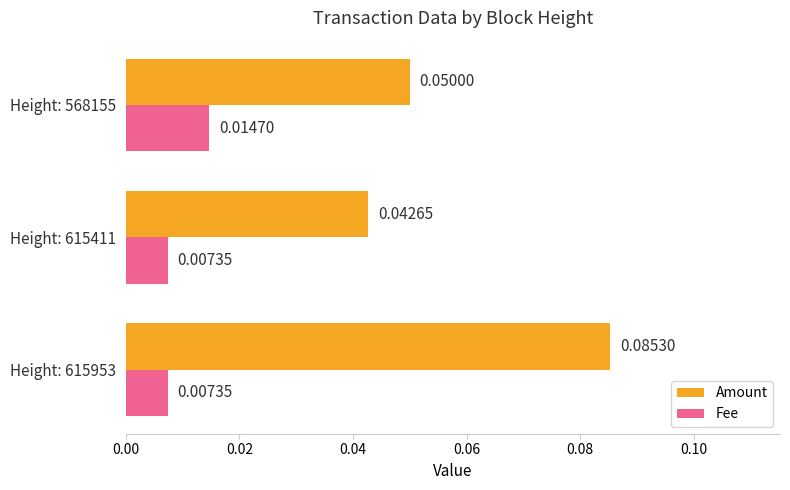

Which series has the widest spread of values?

Amount